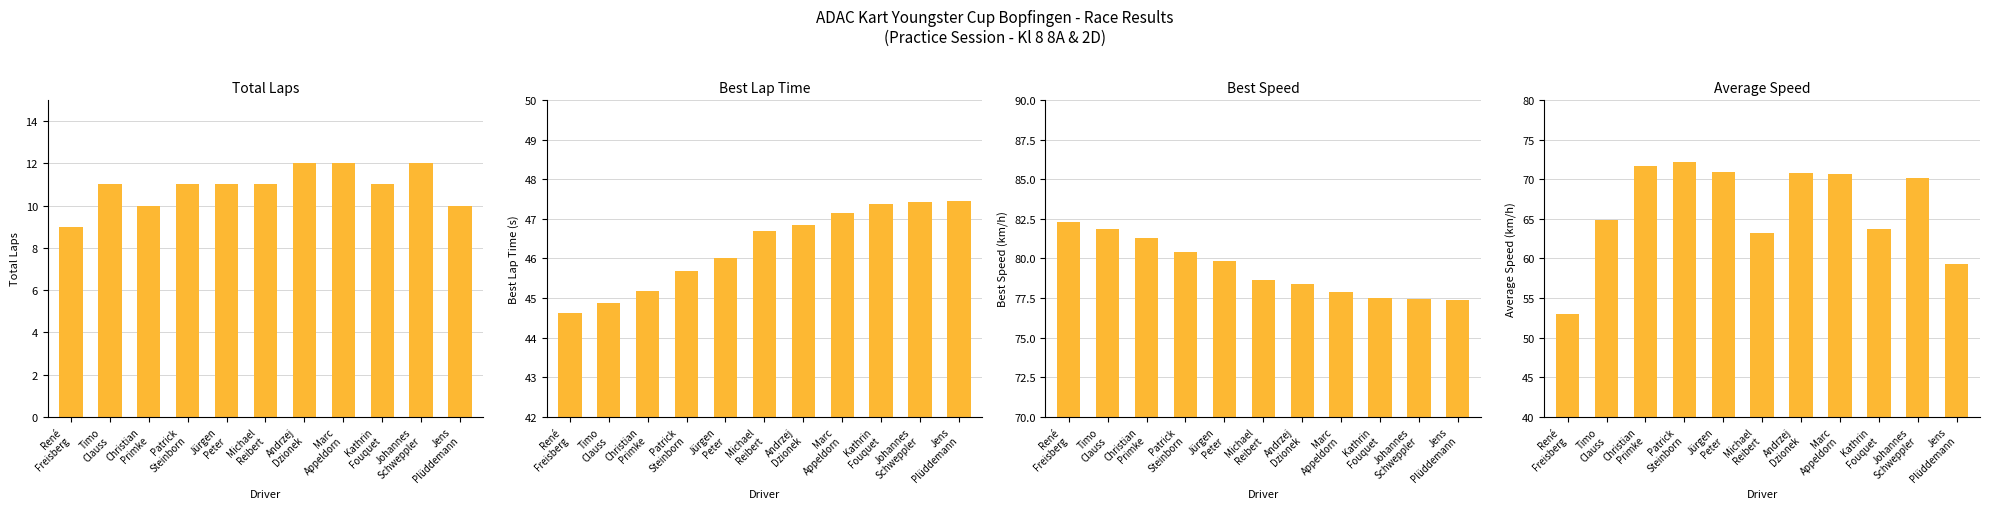

What is the label of the 10th bar from the left?

Johannes
Schweppler